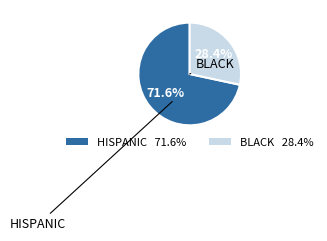

Which slice is the smallest?

BLACK